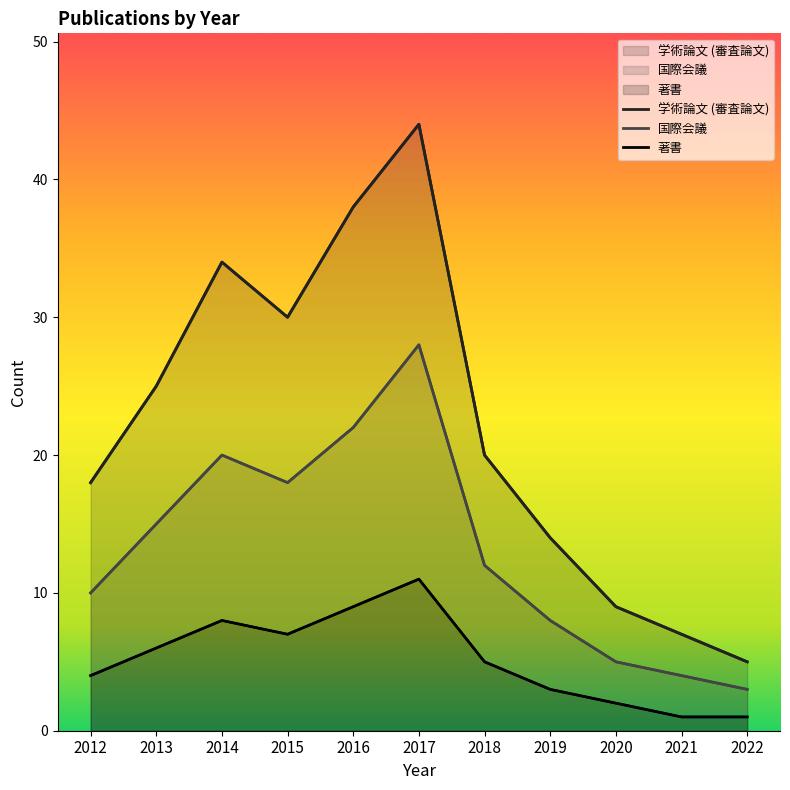

List the labels in order of value, largest first.

2017, 2016, 2014, 2015, 2013, 2018, 2012, 2019, 2020, 2021, 2022